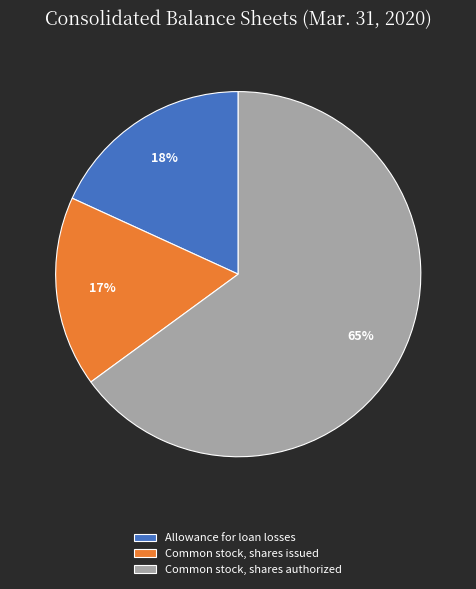

To the nearest percent, what is the difference between the largest and smallest slice percentages?

48%